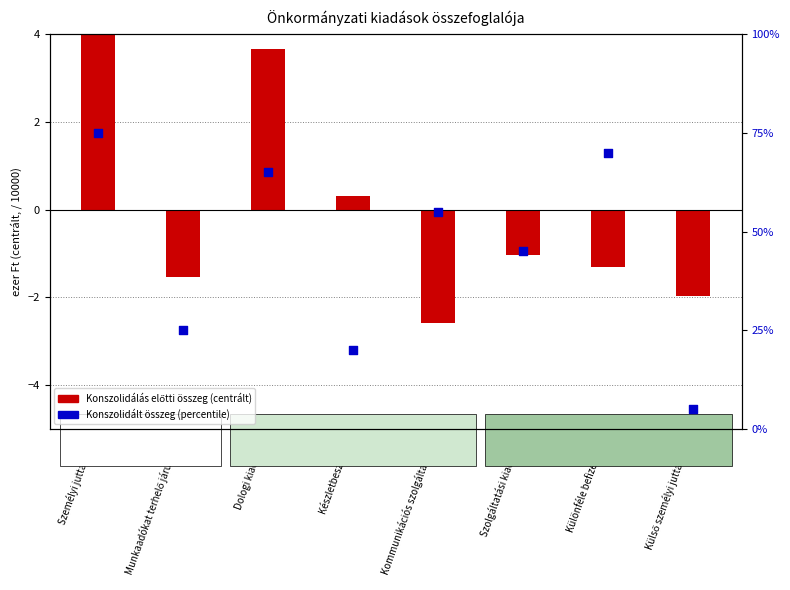

Between Személyi juttatások and Dologi kiadások, which is larger?

Személyi juttatások